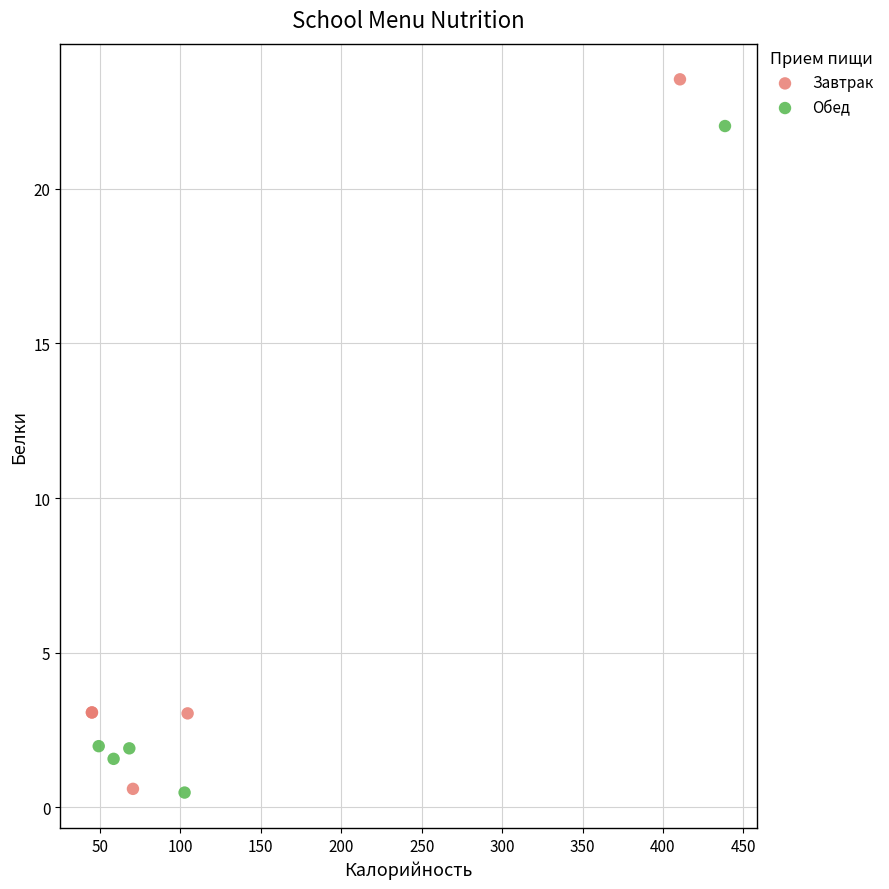

Which series reaches the maximum Y coordinate?

Завтрак